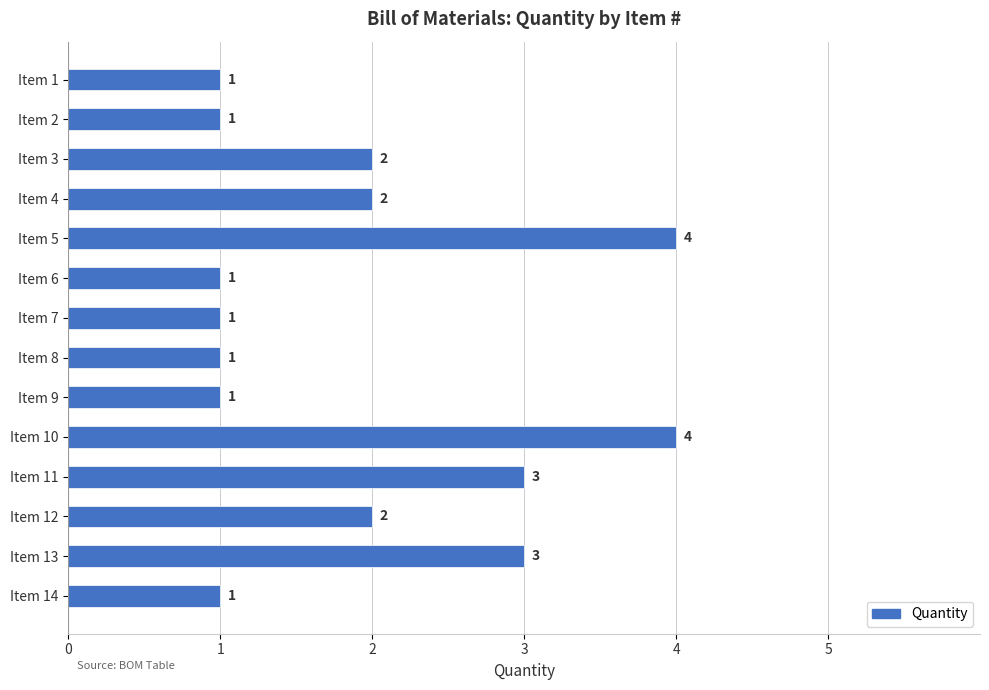

True or false: the data shows 2 at Item 9.

False